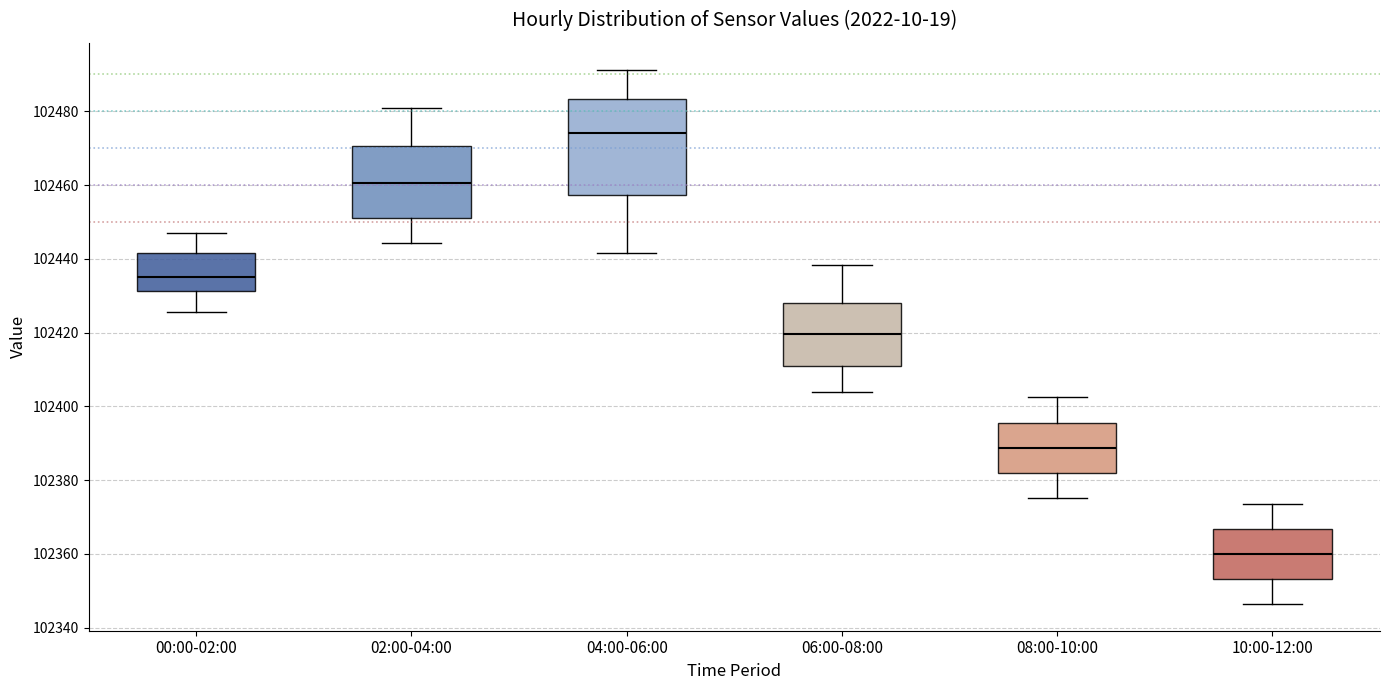

Where is the lower edge of the box for 06:00-08:00 on the y-axis? The values are not printed on the chart, so give them approximately, as read against the axis.

102412